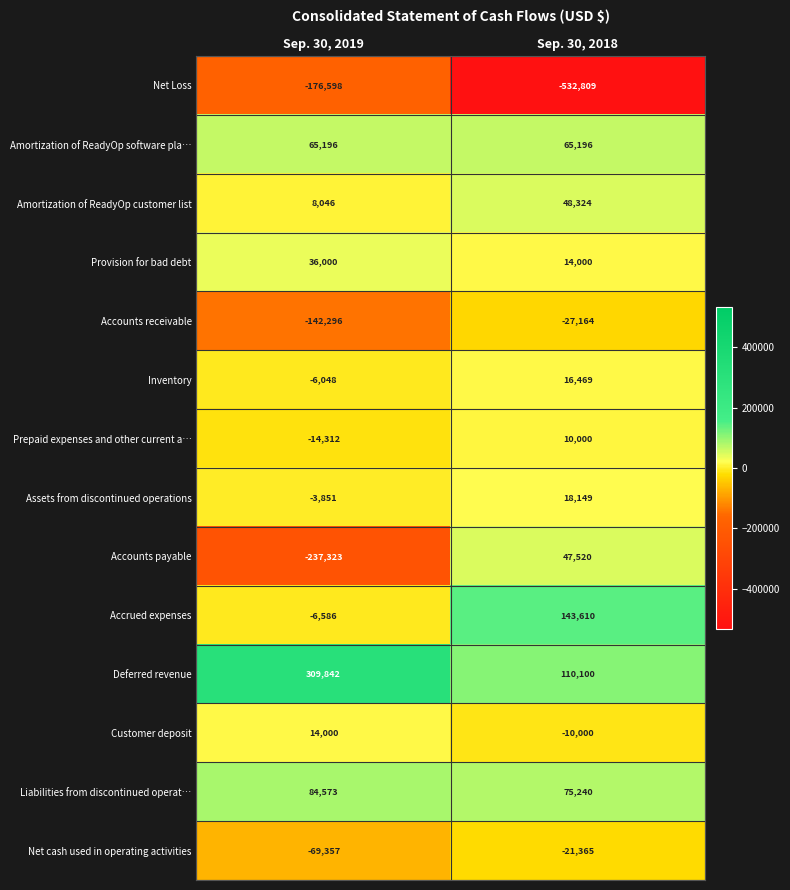

Which series has the largest total across all categories?

Deferred revenue